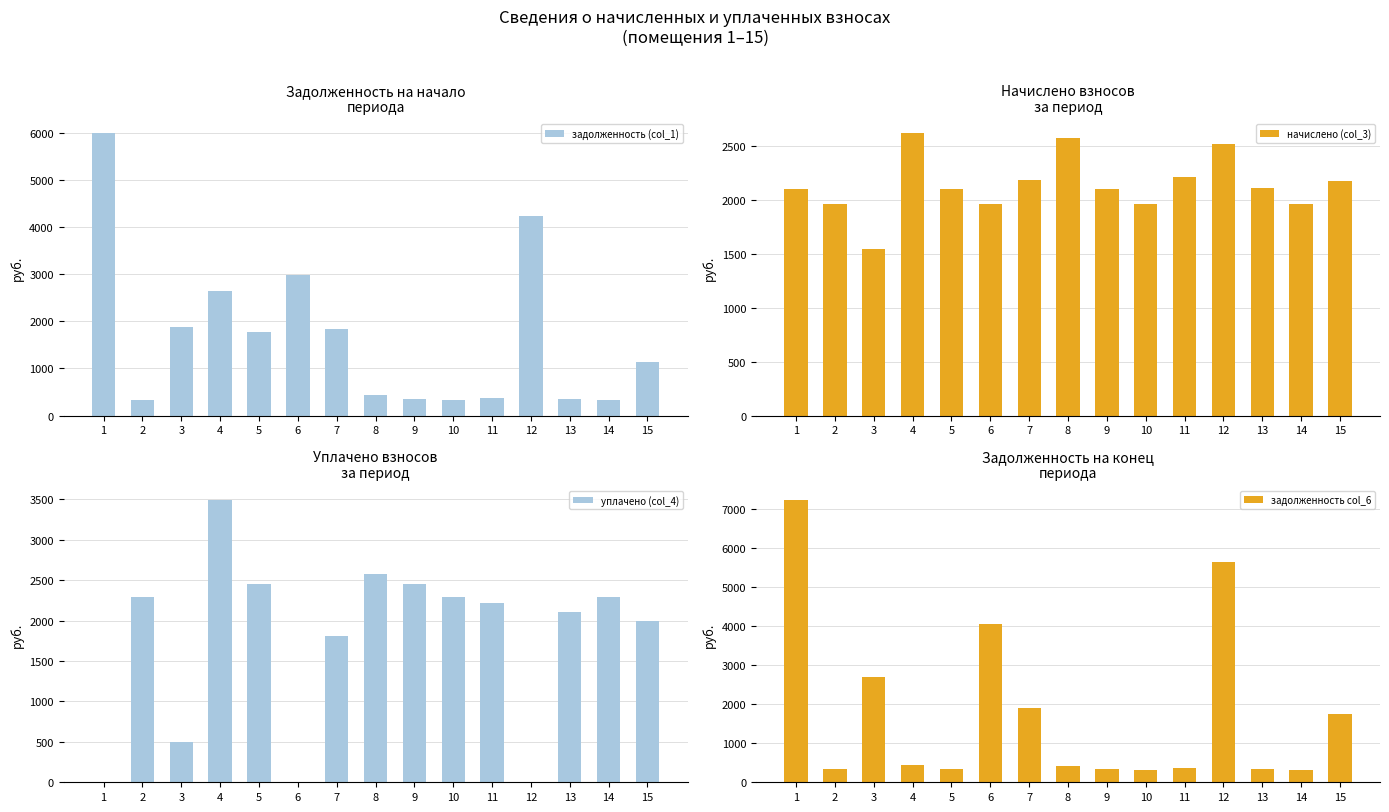

What is the difference between the second highest and second lowest values in the начислено (col_3) series?

616.9